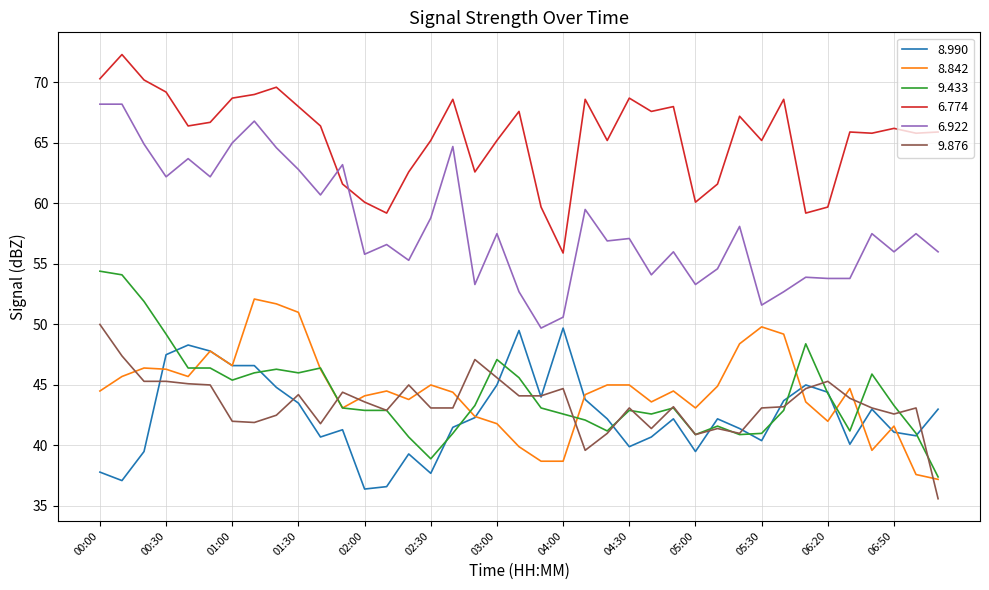

Which series has the largest total across all categories?

6.774